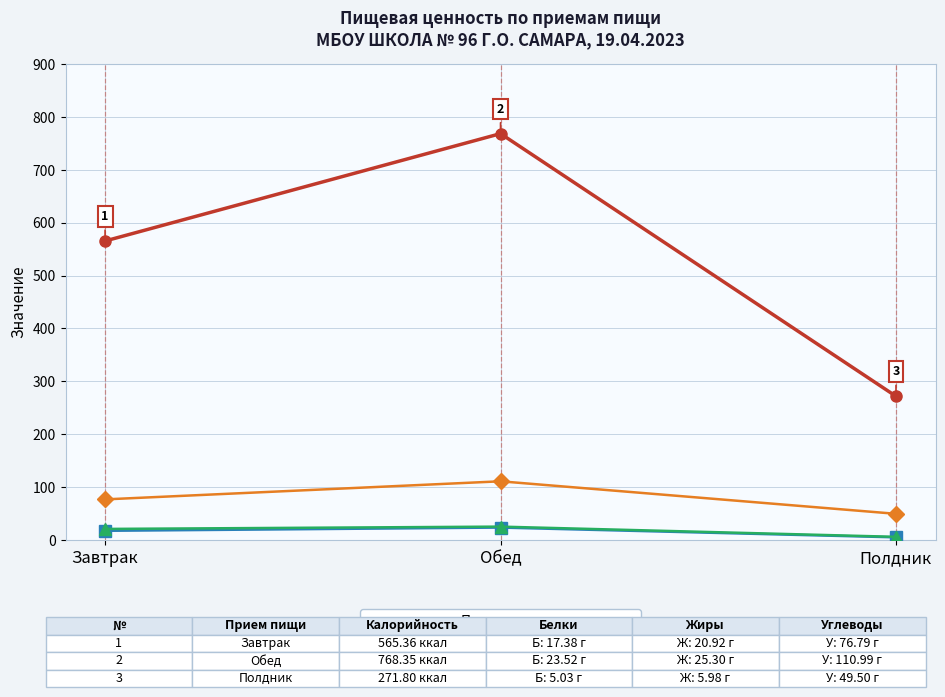

What is the smallest value displayed?

5.0